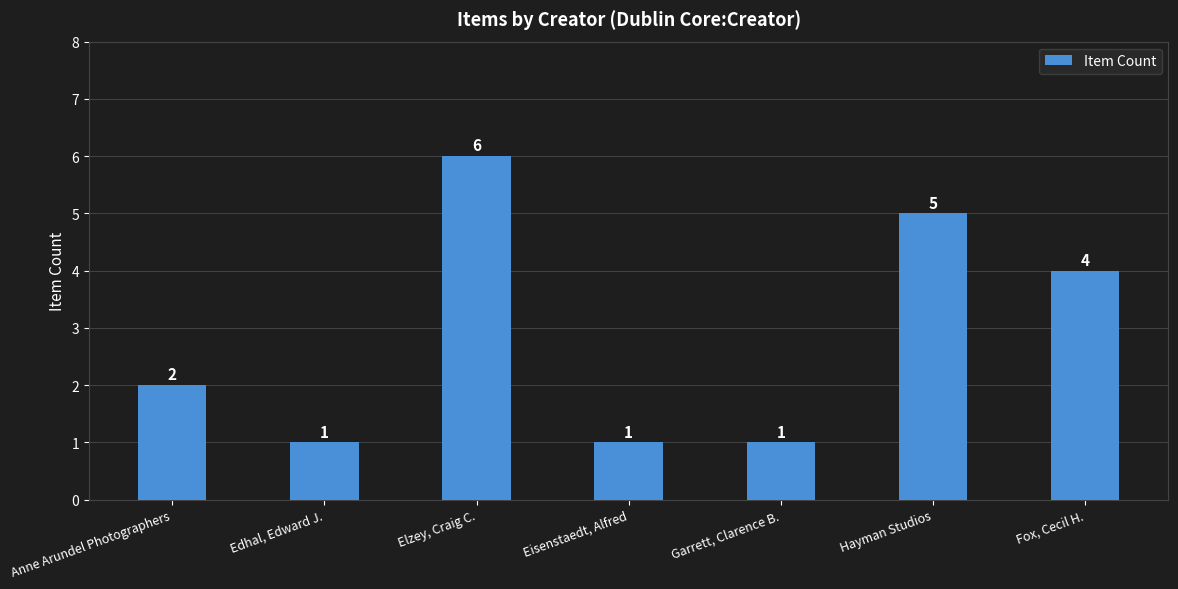

True or false: the data shows 9 at Hayman Studios.

False